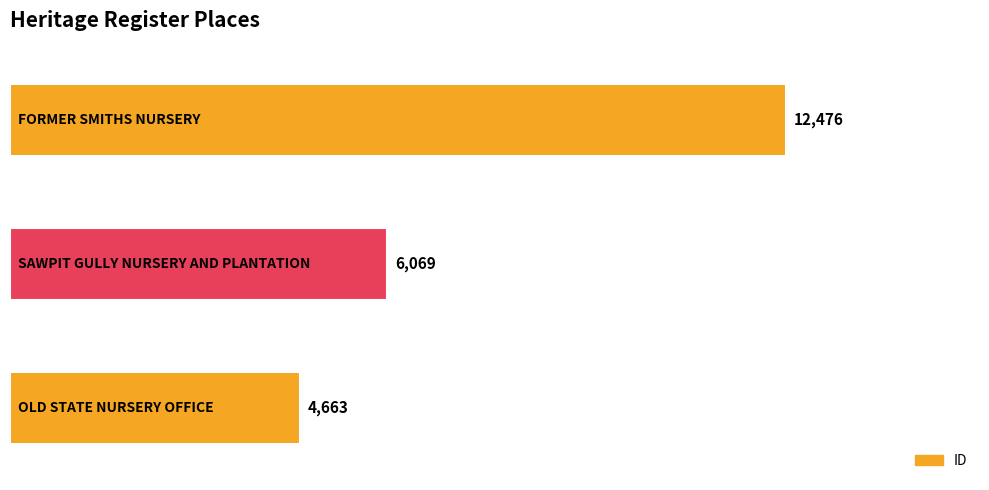

What is the minimum value shown in the chart?

4663